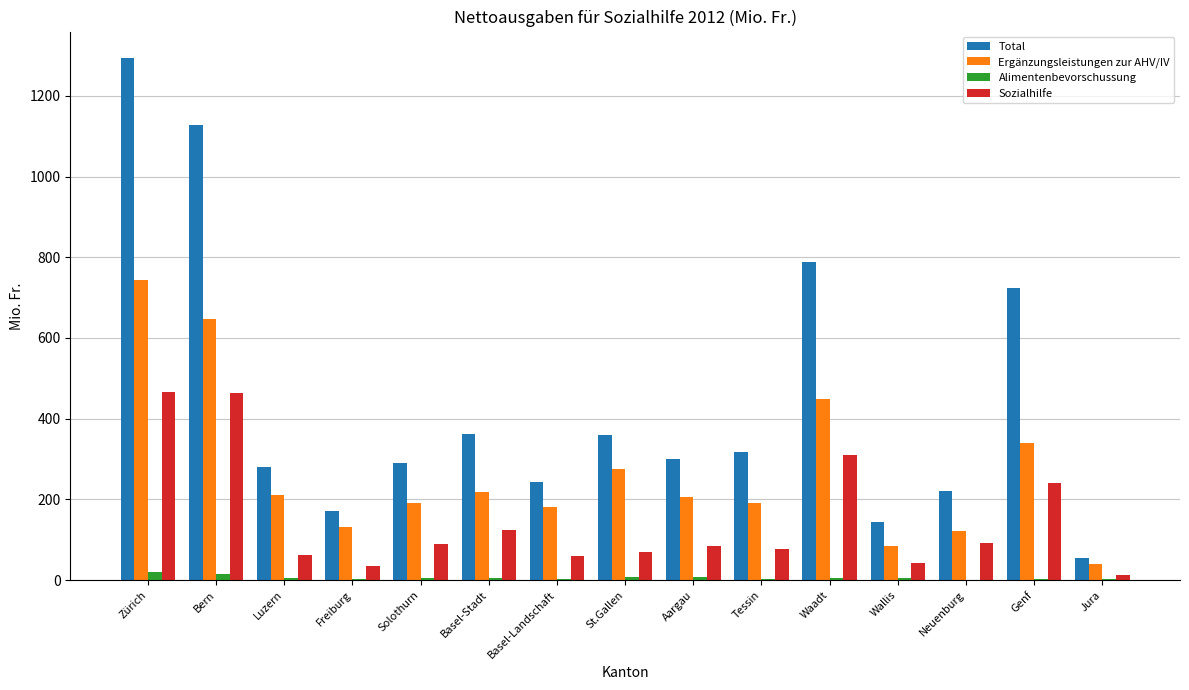

Which series changed the most between Bern and Luzern?

Total